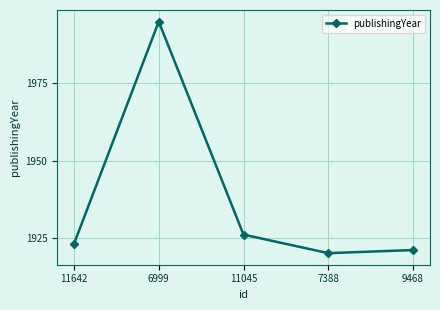

Approximately how many times larger is the value at 7388 compared to 11642?

1.0